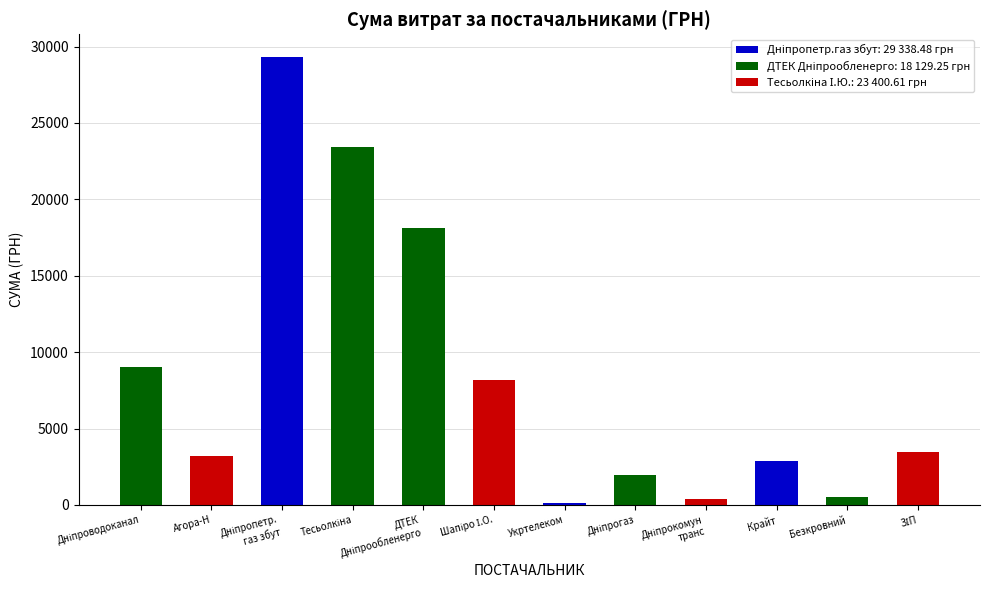

Are the bars horizontal?

No